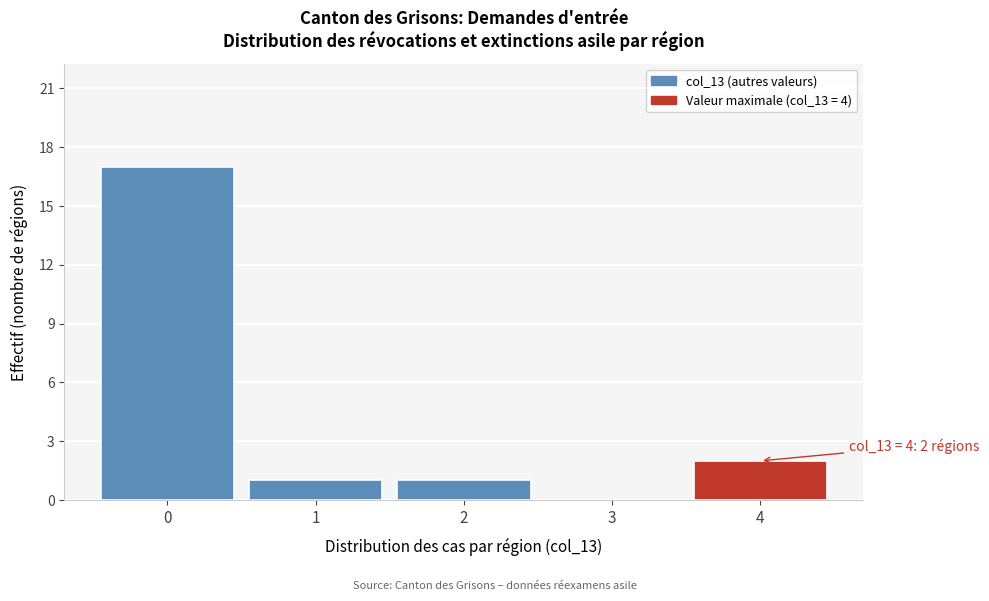

Over which range of the x-axis is the bar tallest?

-0.5 to 0.5